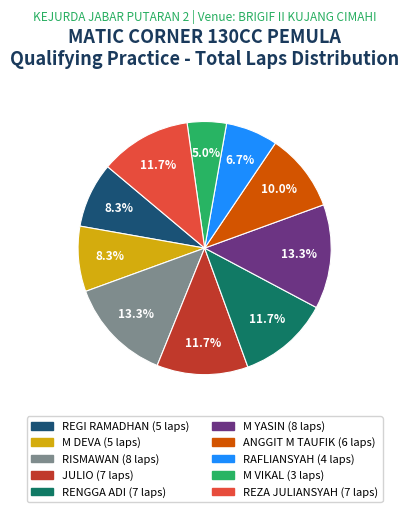

Is REGI RAMADHAN the majority of the pie?

No